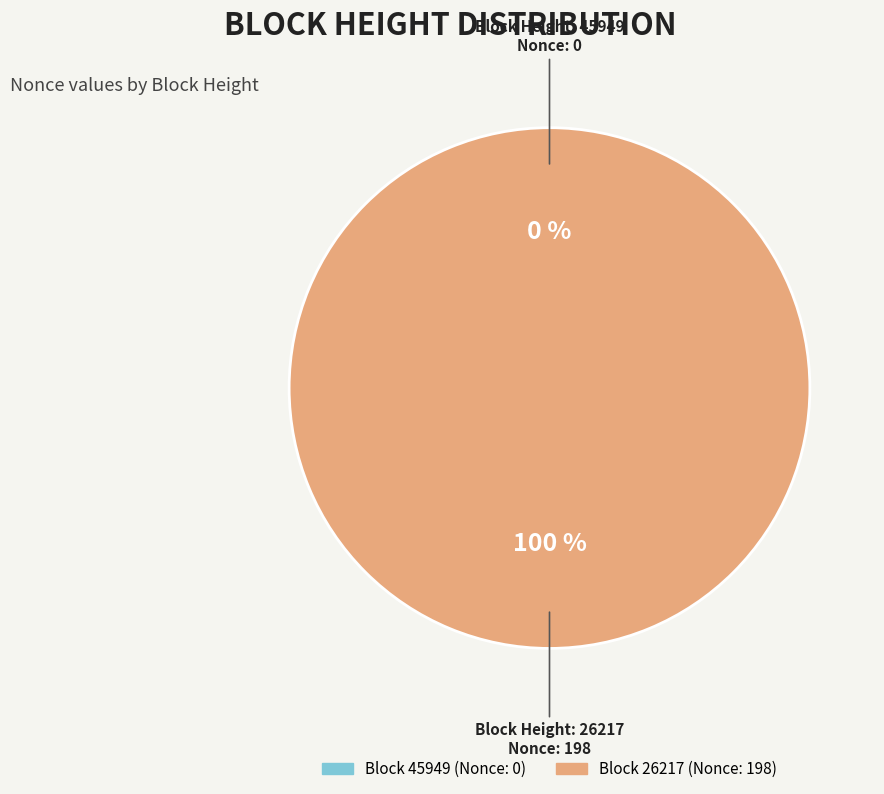

Is it true that 45949 is 6% of the pie?

False